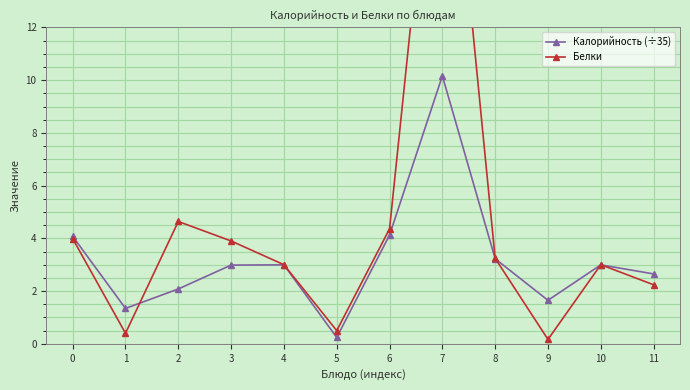

Reading left to right, what are all the values shown in this chart?

Калорийность (÷35): 4.1	1.3	2.1	3.0	3.0	0.2	4.1	10.2	3.2	1.6	3.0	2.7
Белки: 4.0	0.4	4.6	3.9	3.0	0.5	4.4	23.7	3.2	0.2	3.0	2.2